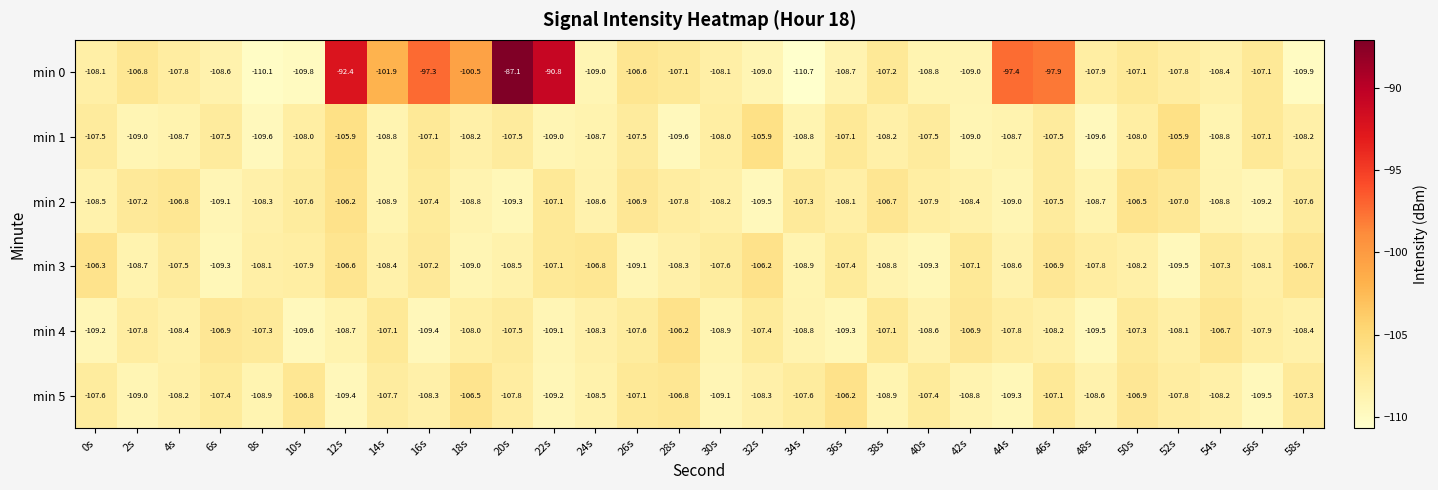

Which series has the largest total across all categories?

min 0